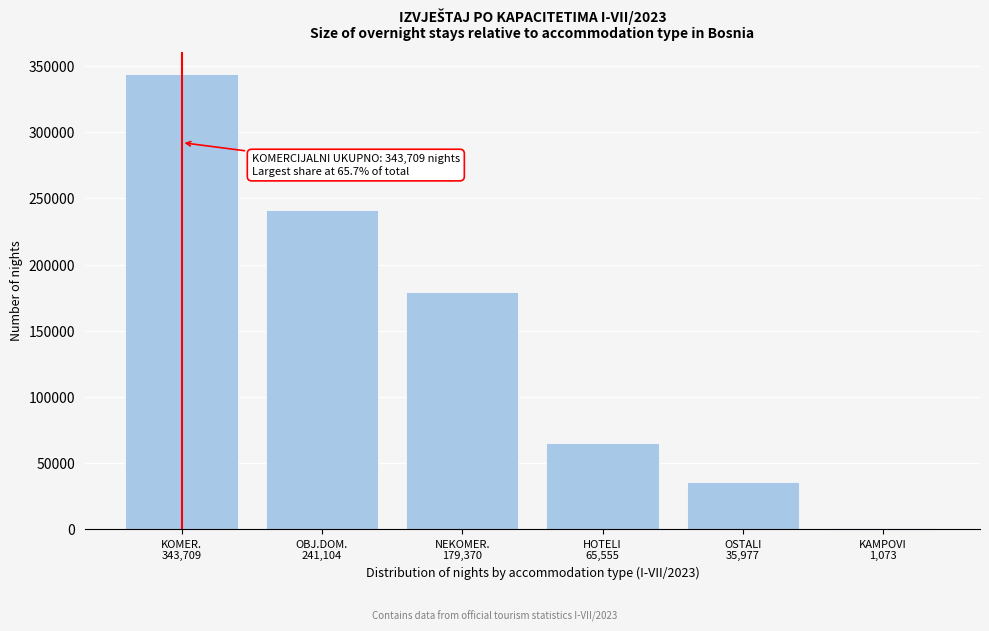

What is the sum of all values?

866788